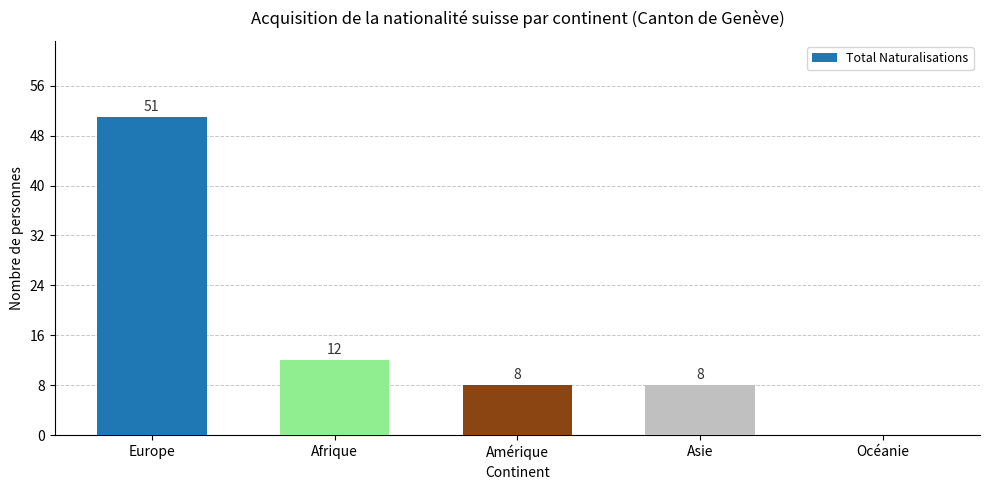

How many series are shown in this chart?

1